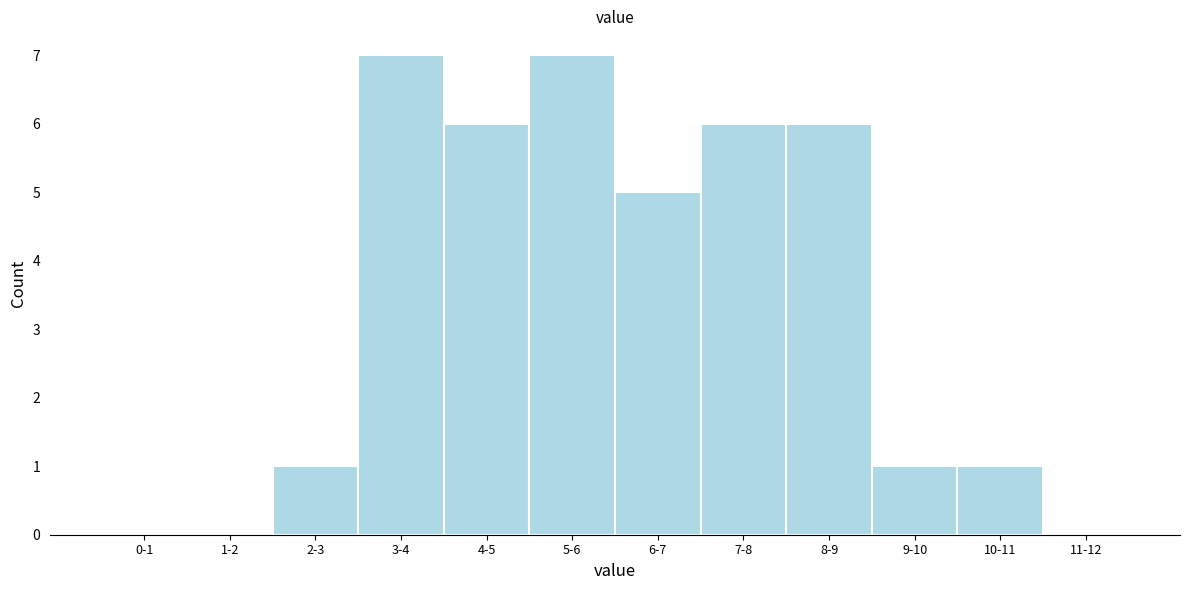

Reading right to left, list all the values displayed in this chart.

11-12=0	10-11=1	9-10=1	8-9=6	7-8=6	6-7=5	5-6=7	4-5=6	3-4=7	2-3=1	1-2=0	0-1=0